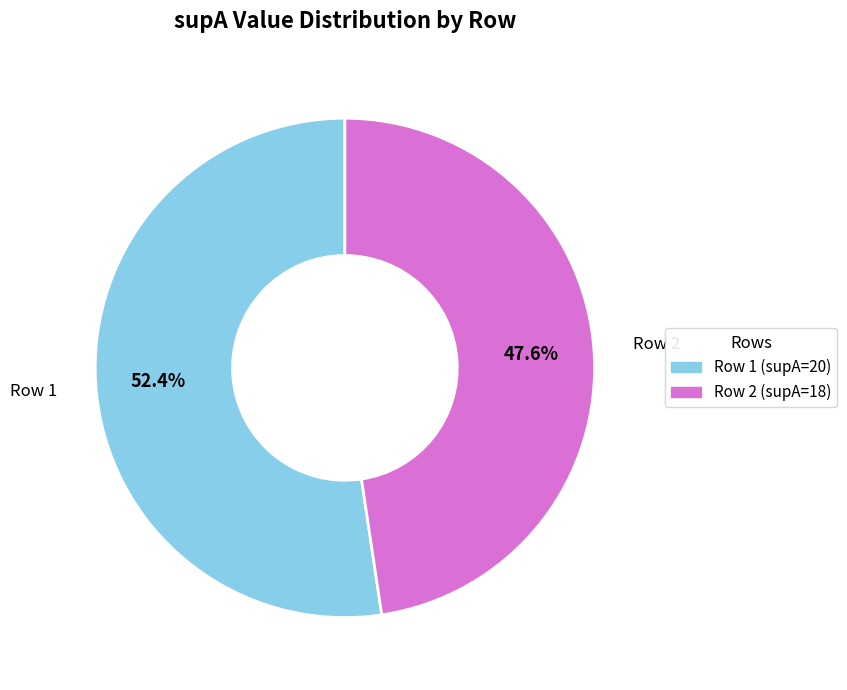

Is there any slice that represents more than half of the pie?

Yes